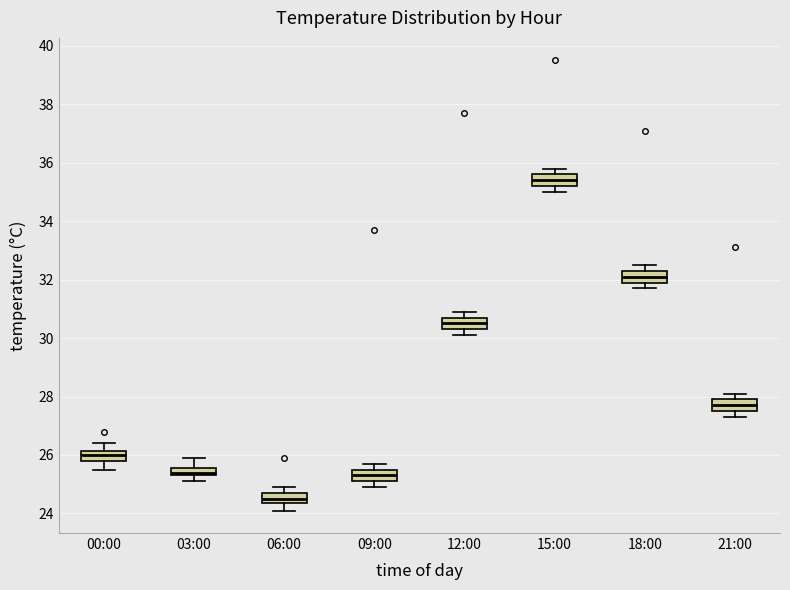

Where is the lower edge of the box for 03:00 on the y-axis? The values are not printed on the chart, so give them approximately, as read against the axis.

25.4